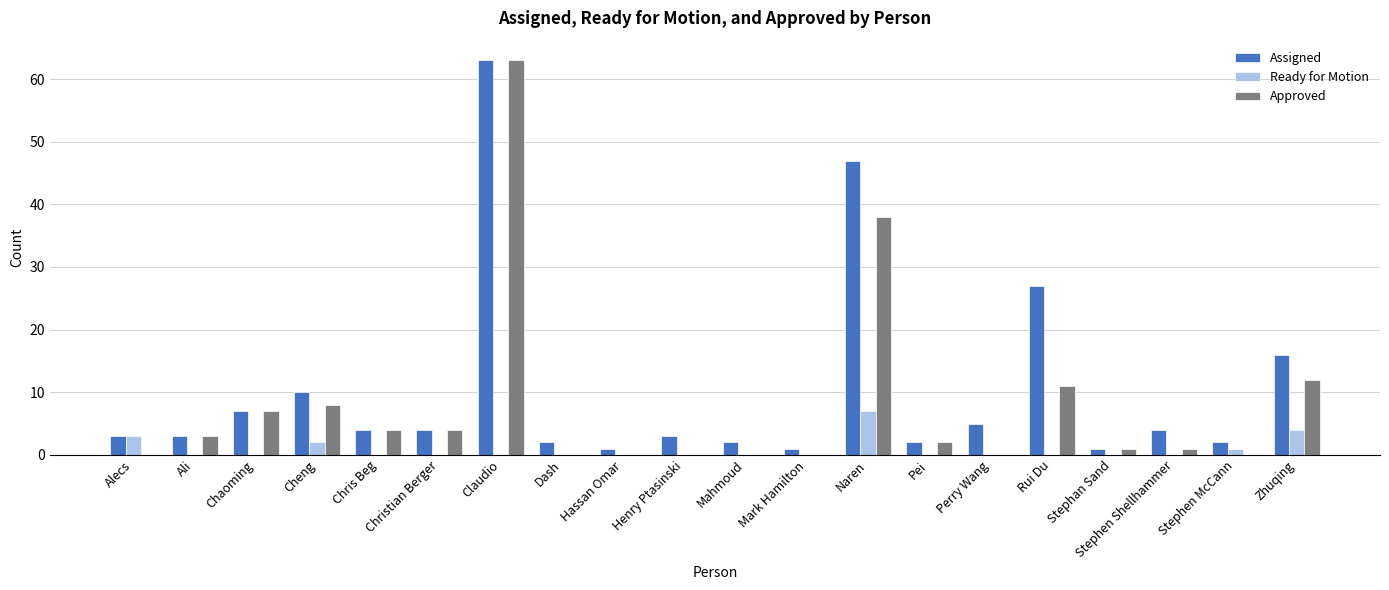

Count the number of data series in this chart.

3